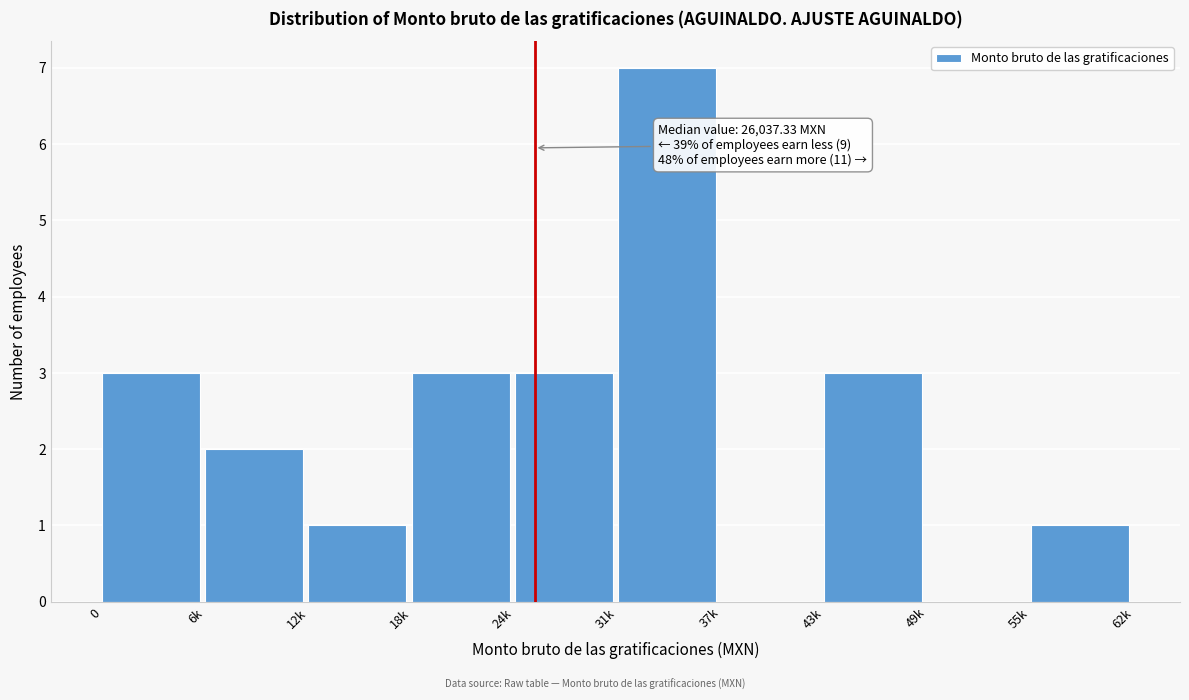

Reading left to right, transcribe all the data shown in this chart.

0=3	6k=2	12k=1	18k=3	24k=3	31k=7	37k=0	43k=3	49k=0	55k=1